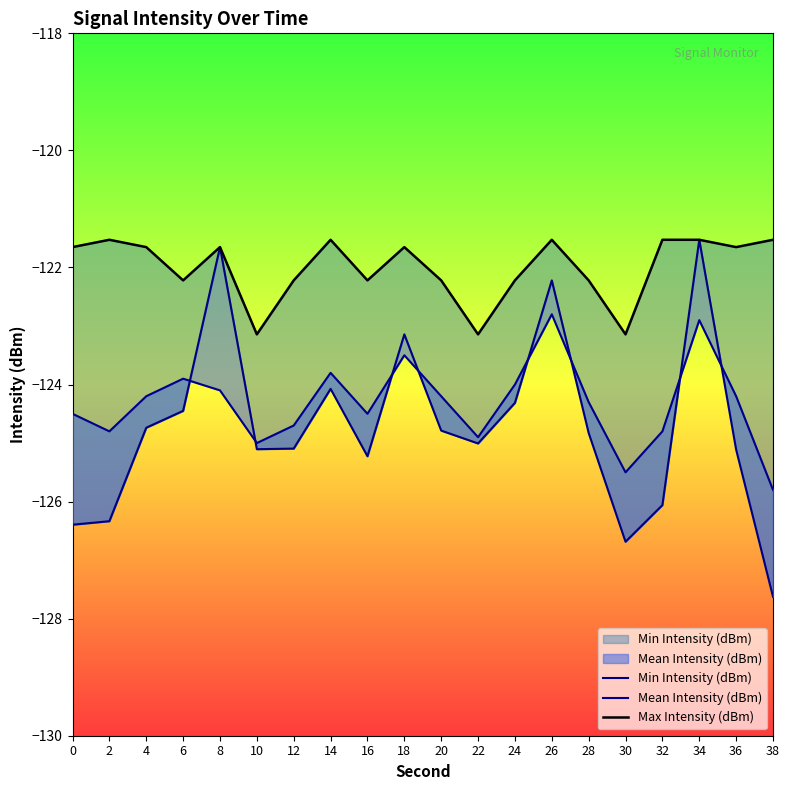

What is the value of the Mean Intensity (dBm) point at the 6th from the left?

-125.0